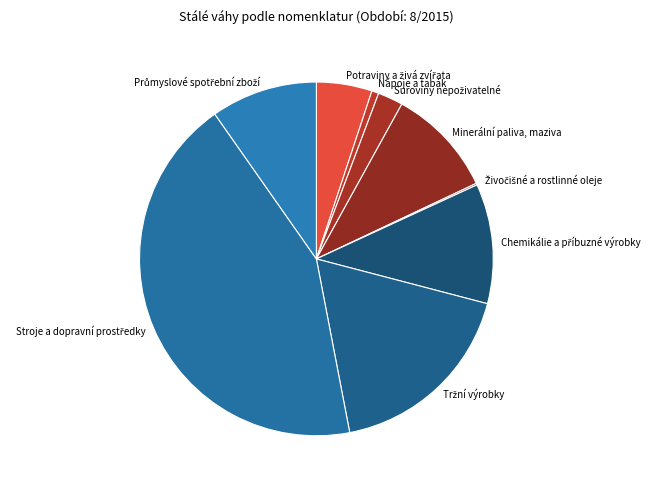

True or false: Minerální paliva, maziva accounts for 1% of the total.

False